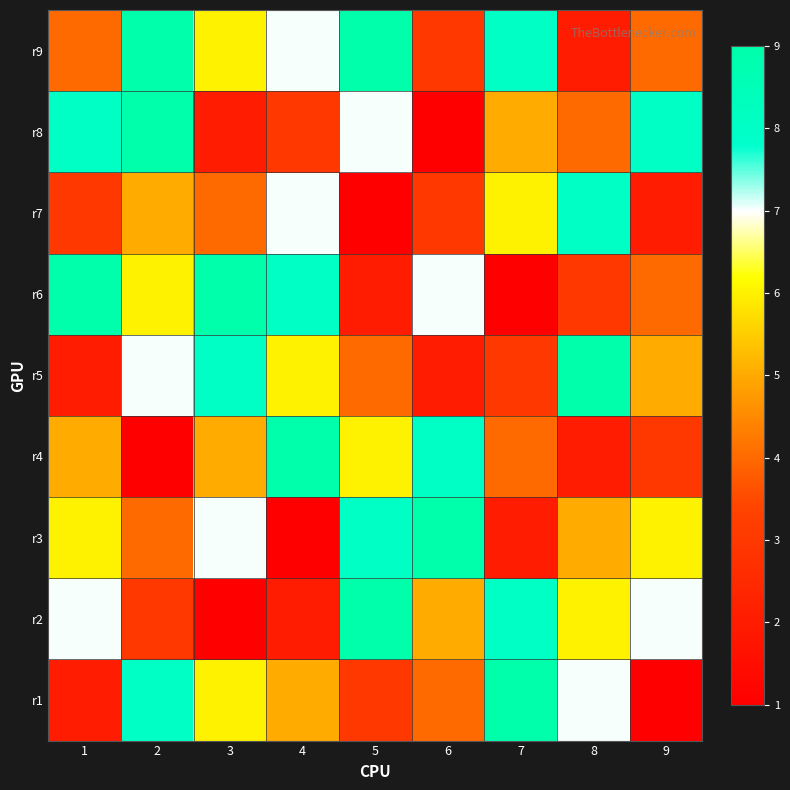

What is the total value across all series at 8?

46